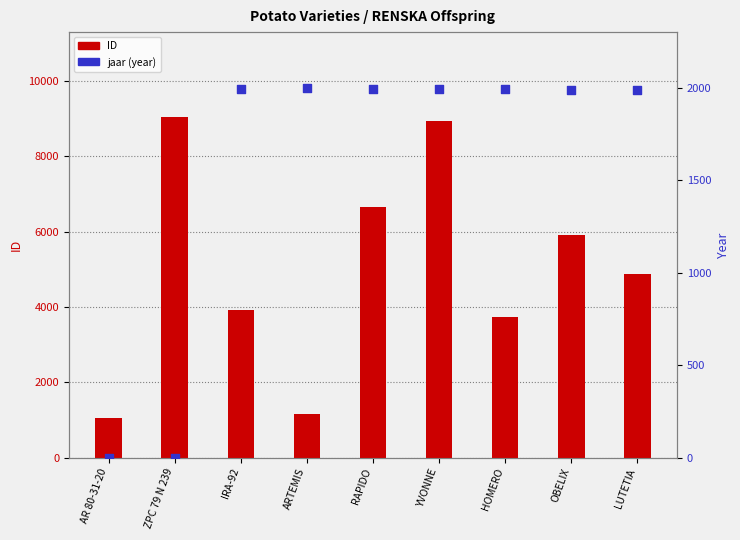

What are all the series names shown in the legend?

ID, jaar